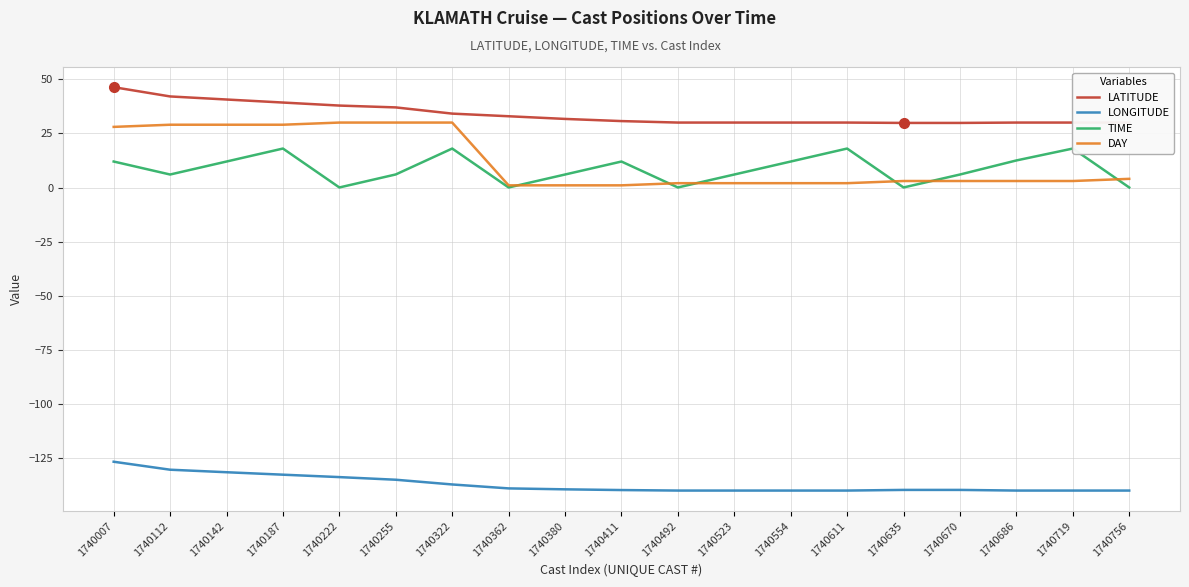

Is this an area chart (filled region under the line)?

No